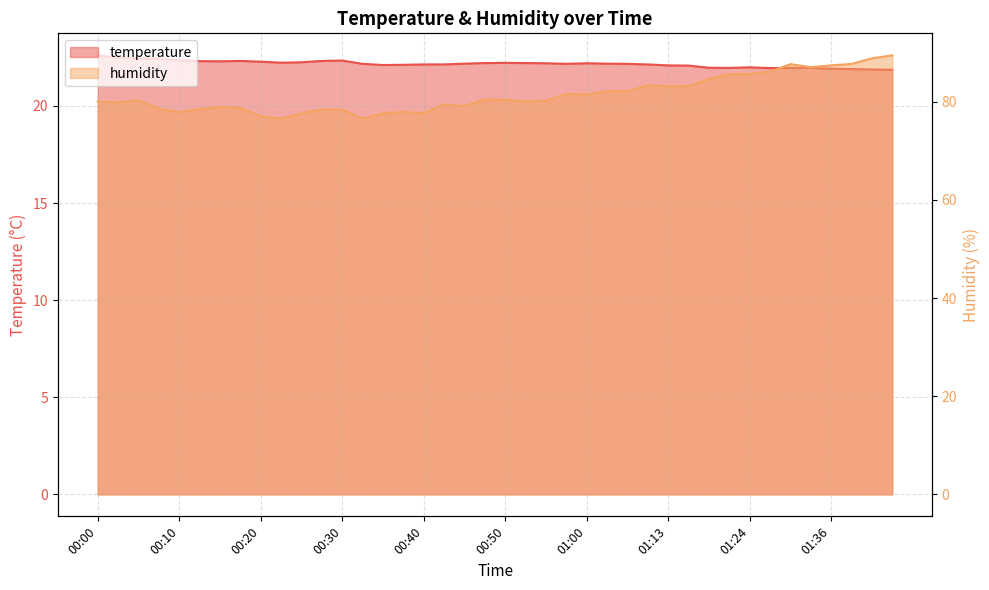

What is the label of the 33rd point from the right?

00:18